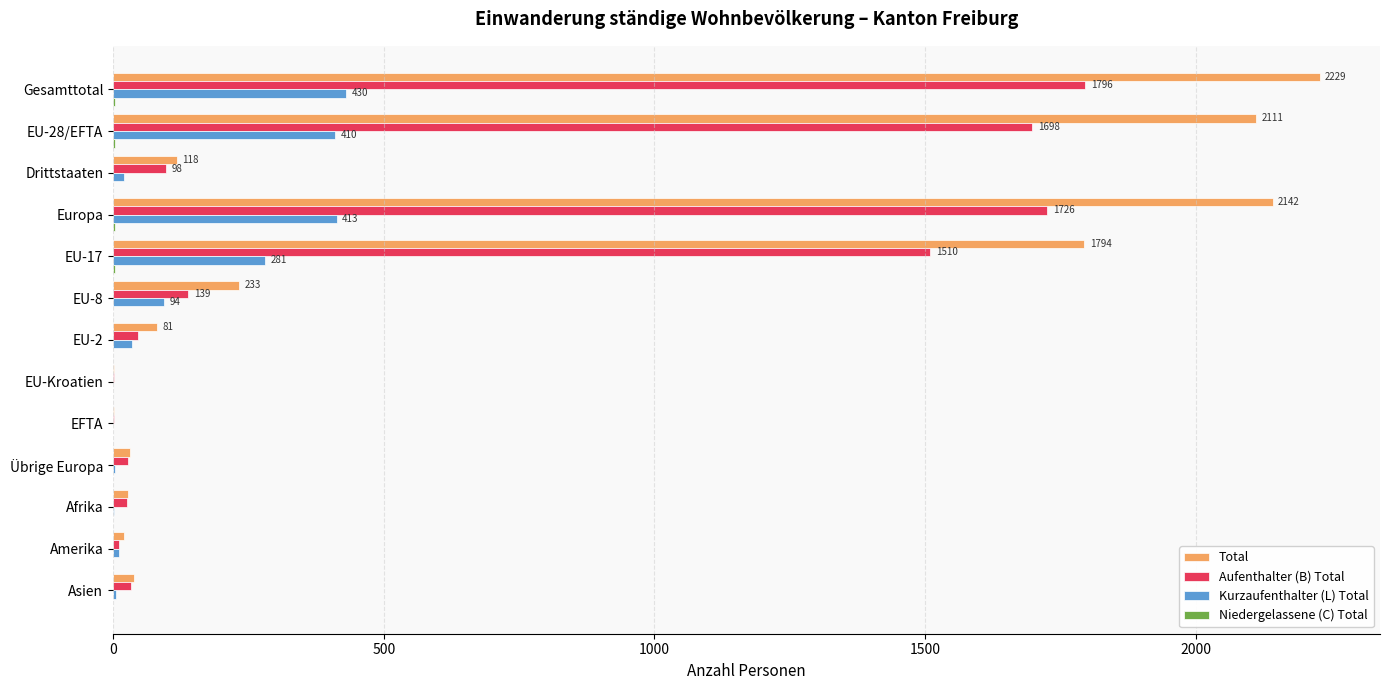

Where is Aufenthalter (B) Total nearest to the value 898?

EU-17